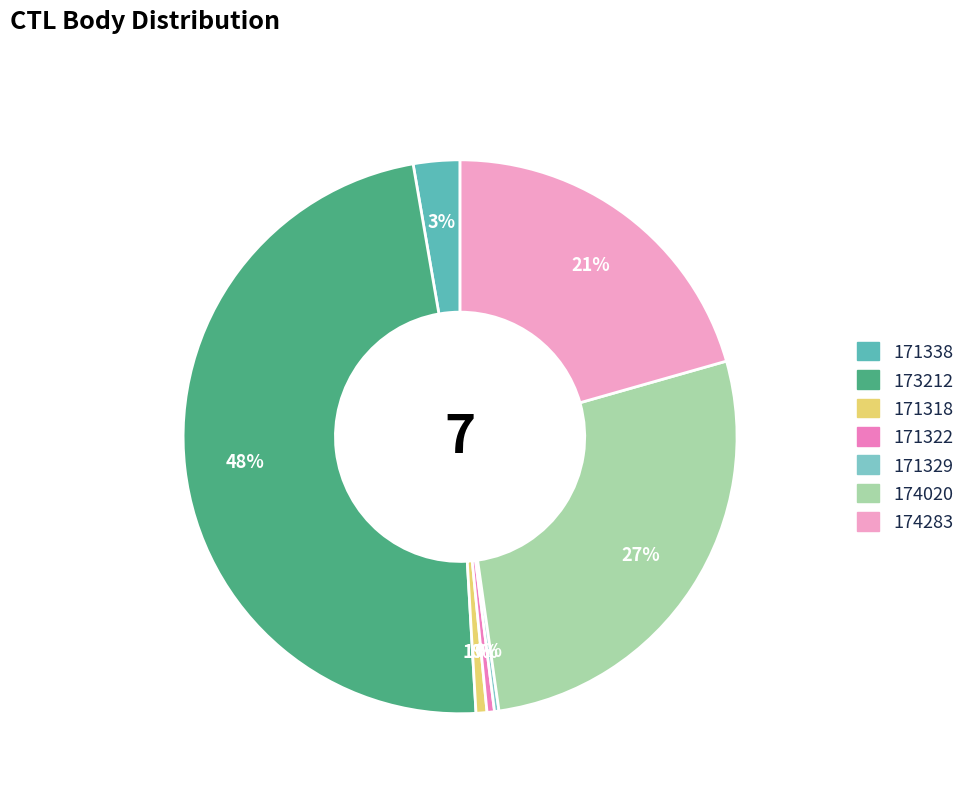

What is the change in value from 171338 to 173212?

+17670